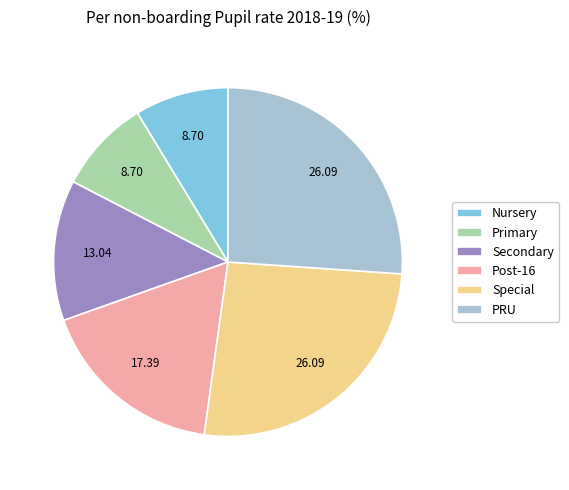

Which has a higher value, Special or Post-16?

Special